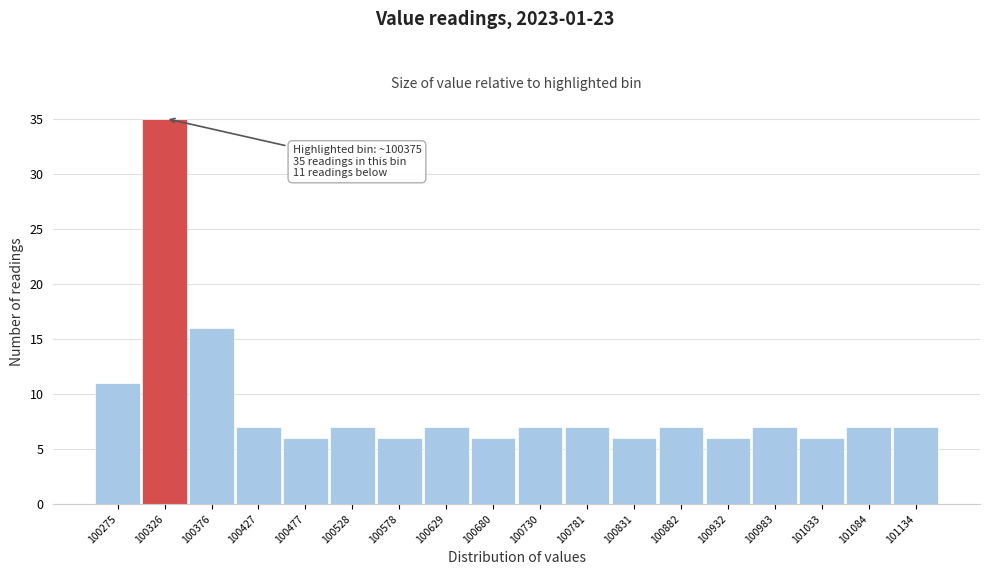

Reading left to right, list all the values displayed in this chart.

100275=11	100326=35	100376=16	100427=7	100477=6	100528=7	100578=6	100629=7	100680=6	100730=7	100781=7	100831=6	100882=7	100932=6	100983=7	101033=6	101084=7	101134=7